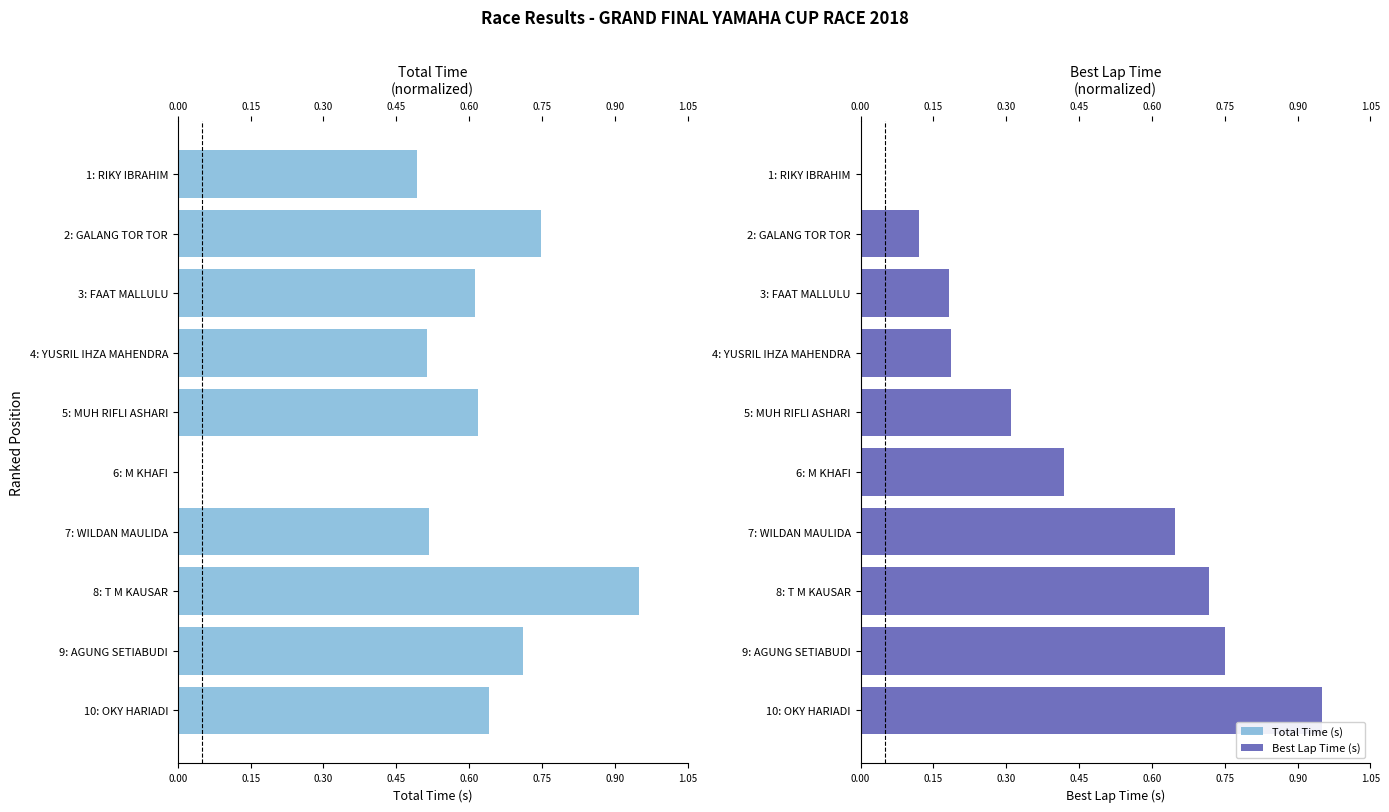

Rank the series at 3: FAAT MALLULU from highest to lowest value.

Total Time, Best Lap Time